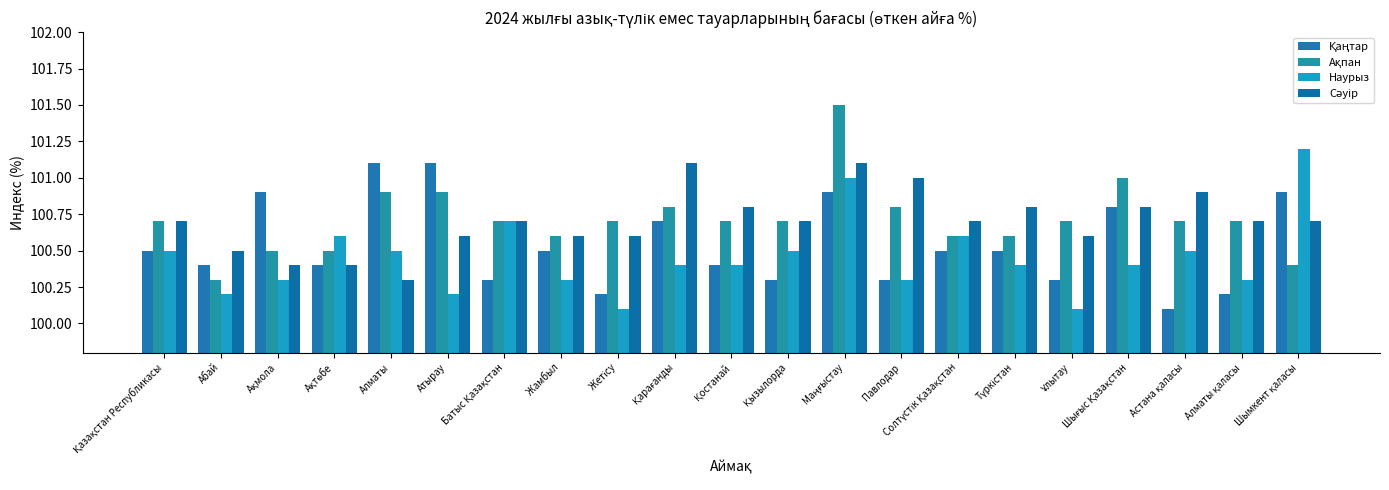

Reading right to left, transcribe all the data shown in this chart.

Қаңтар: Шымкент қаласы=100.9	Алматы қаласы=100.2	Астана қаласы=100.1	Шығыс Қазақстан=100.8	Ұлытау=100.3	Түркістан=100.5	Солтүстік Қазақстан=100.5	Павлодар=100.3	Маңғыстау=100.9	Қызылорда=100.3	Қостанай=100.4	Қарағанды=100.7	Жетісу=100.2	Жамбыл=100.5	Батыс Қазақстан=100.3	Атырау=101.1	Алматы=101.1	Ақтөбе=100.4	Ақмола=100.9	Абай=100.4	Қазақстан Республикасы=100.5
Ақпан: Шымкент қаласы=100.4	Алматы қаласы=100.7	Астана қаласы=100.7	Шығыс Қазақстан=101.0	Ұлытау=100.7	Түркістан=100.6	Солтүстік Қазақстан=100.6	Павлодар=100.8	Маңғыстау=101.5	Қызылорда=100.7	Қостанай=100.7	Қарағанды=100.8	Жетісу=100.7	Жамбыл=100.6	Батыс Қазақстан=100.7	Атырау=100.9	Алматы=100.9	Ақтөбе=100.5	Ақмола=100.5	Абай=100.3	Қазақстан Республикасы=100.7
Наурыз: Шымкент қаласы=101.2	Алматы қаласы=100.3	Астана қаласы=100.5	Шығыс Қазақстан=100.4	Ұлытау=100.1	Түркістан=100.4	Солтүстік Қазақстан=100.6	Павлодар=100.3	Маңғыстау=101.0	Қызылорда=100.5	Қостанай=100.4	Қарағанды=100.4	Жетісу=100.1	Жамбыл=100.3	Батыс Қазақстан=100.7	Атырау=100.2	Алматы=100.5	Ақтөбе=100.6	Ақмола=100.3	Абай=100.2	Қазақстан Республикасы=100.5
Сәуір: Шымкент қаласы=100.7	Алматы қаласы=100.7	Астана қаласы=100.9	Шығыс Қазақстан=100.8	Ұлытау=100.6	Түркістан=100.8	Солтүстік Қазақстан=100.7	Павлодар=101.0	Маңғыстау=101.1	Қызылорда=100.7	Қостанай=100.8	Қарағанды=101.1	Жетісу=100.6	Жамбыл=100.6	Батыс Қазақстан=100.7	Атырау=100.6	Алматы=100.3	Ақтөбе=100.4	Ақмола=100.4	Абай=100.5	Қазақстан Республикасы=100.7